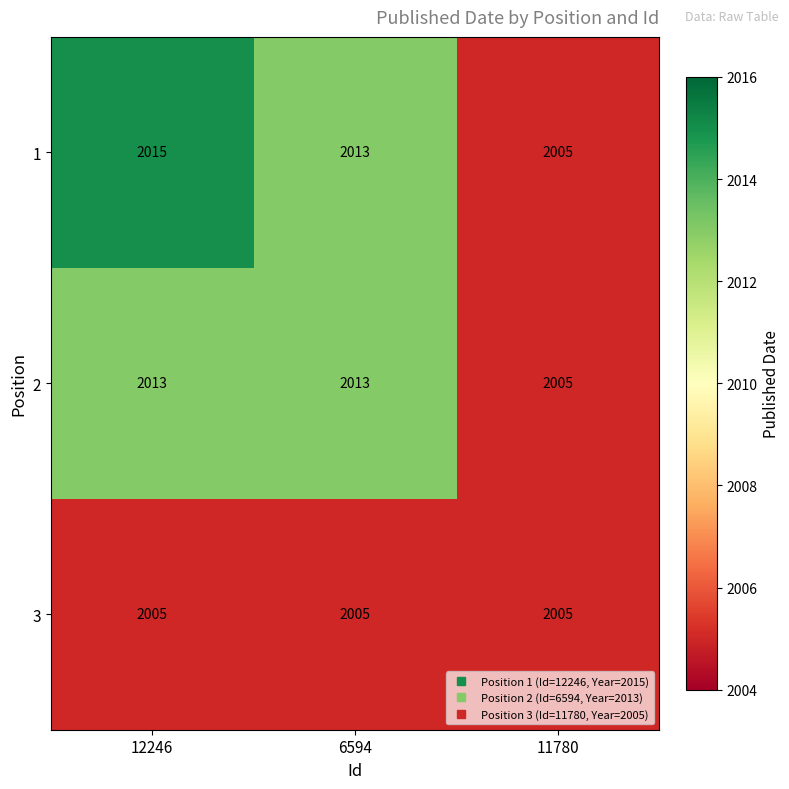

The value of 2 at 11780 is 2005. True or false?

True